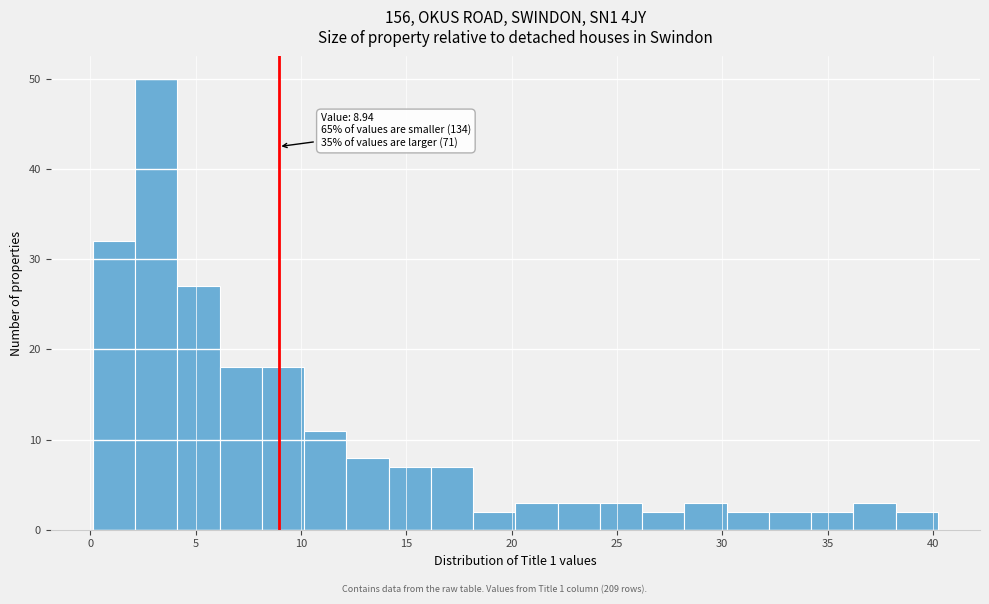

Which range on the x-axis has the tallest bar?

2 to 4